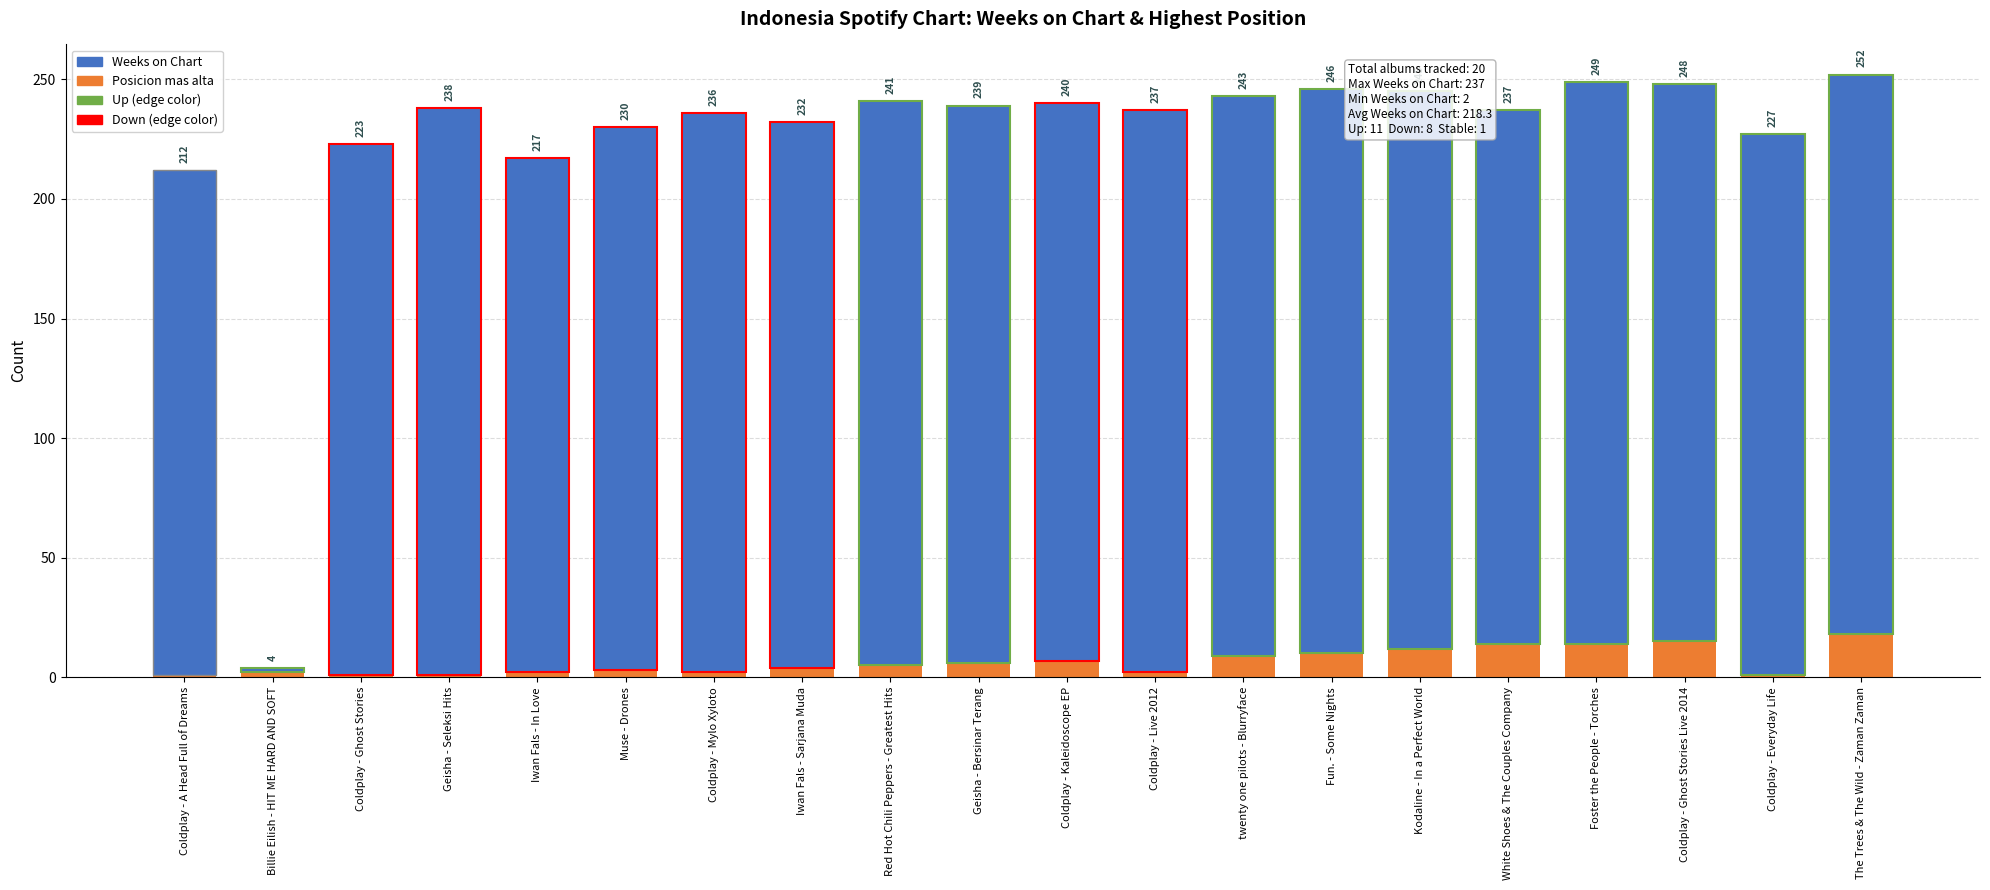

Are the bars grouped side by side (vs. stacked)?

No